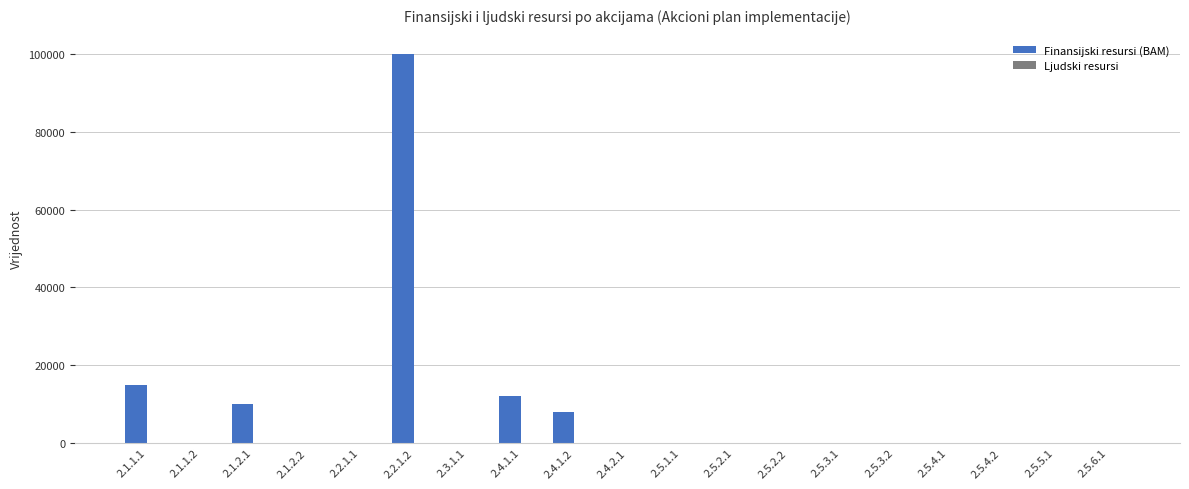

What is the greatest value displayed?

100000